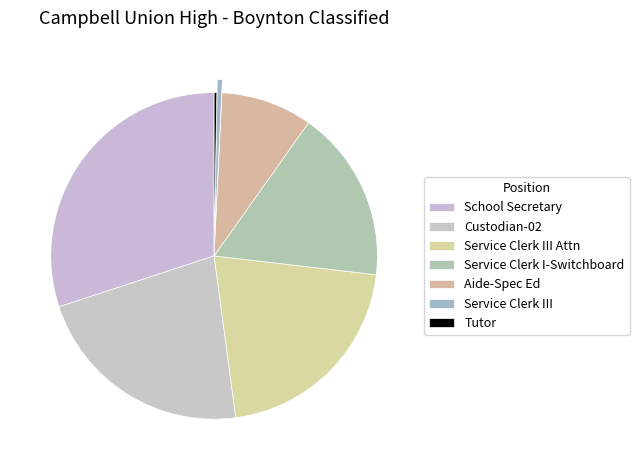

Is it true that Service Clerk III Attn is 21% of the pie?

True